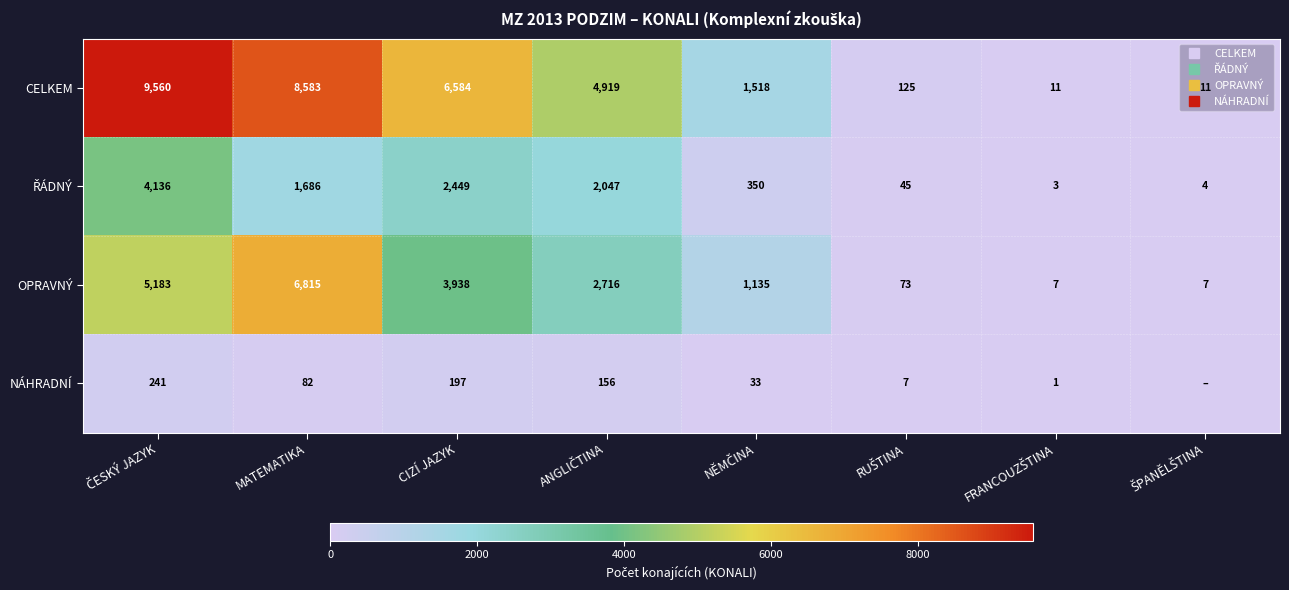

Which label corresponds to the smallest value in the chart?

ŠPANĚLŠTINA